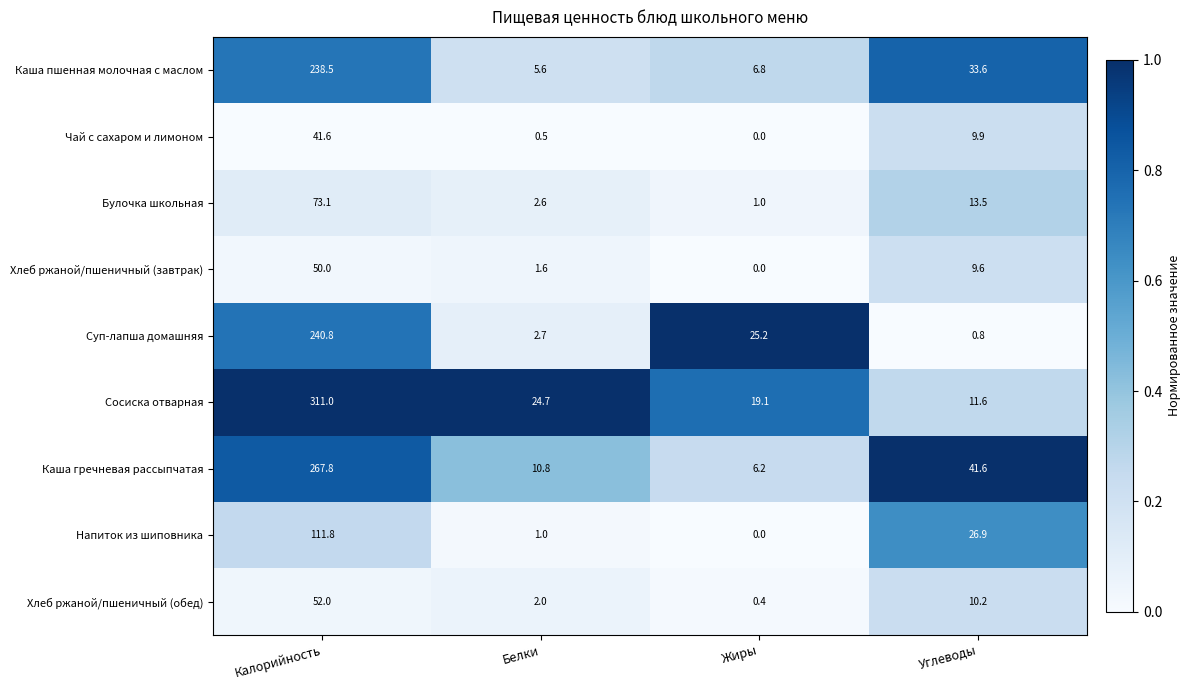

What is the sum of all Сосиска отварная values?

366.4